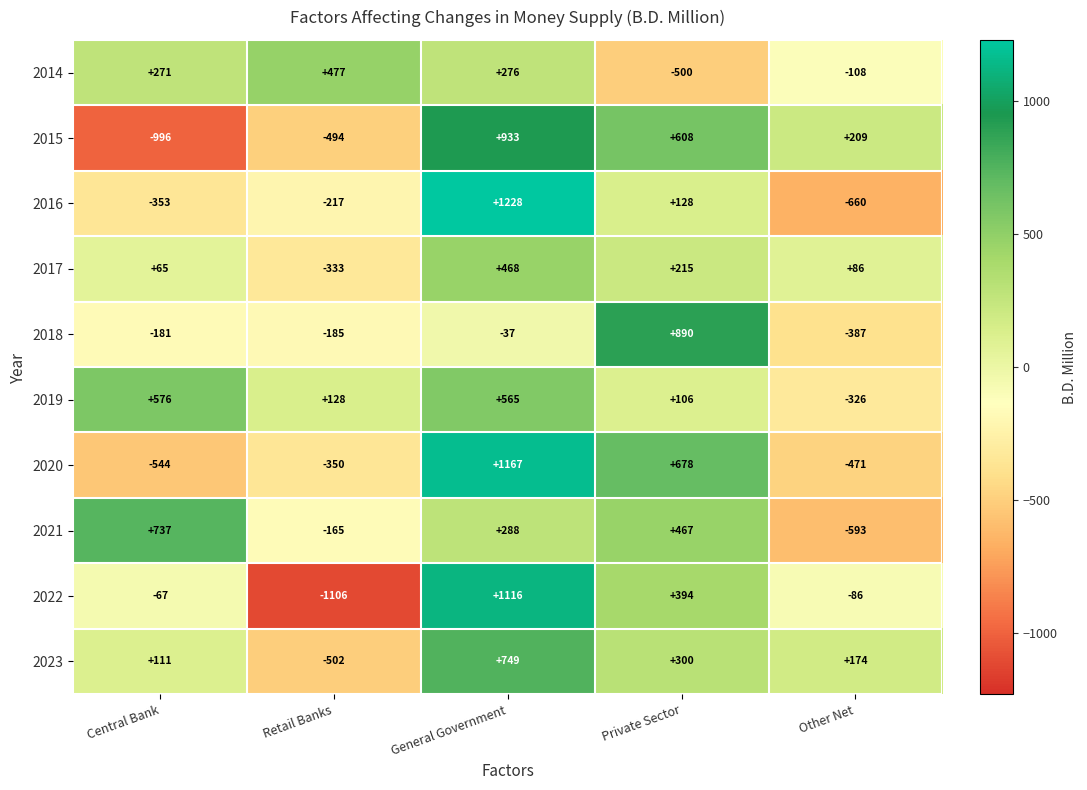

Rank the series by their maximum value, from highest to lowest.

2016, 2020, 2022, 2015, 2018, 2023, 2021, 2019, 2014, 2017